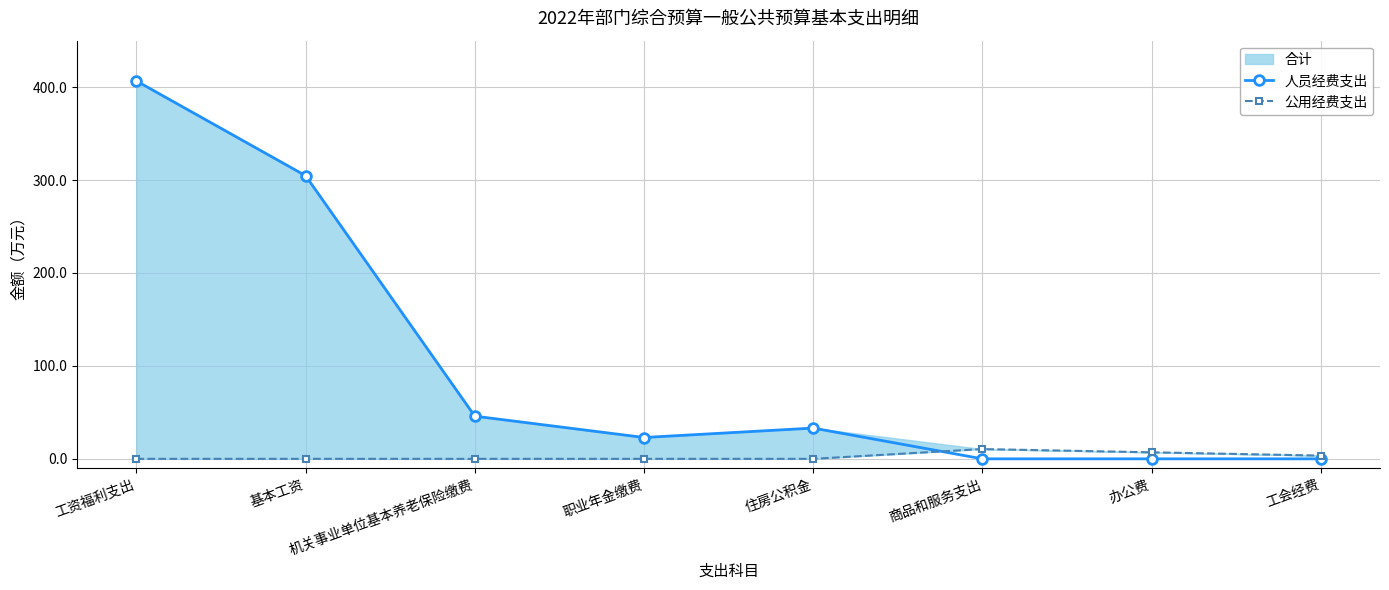

At which label is 人员经费支出 closest to 203?

基本工资